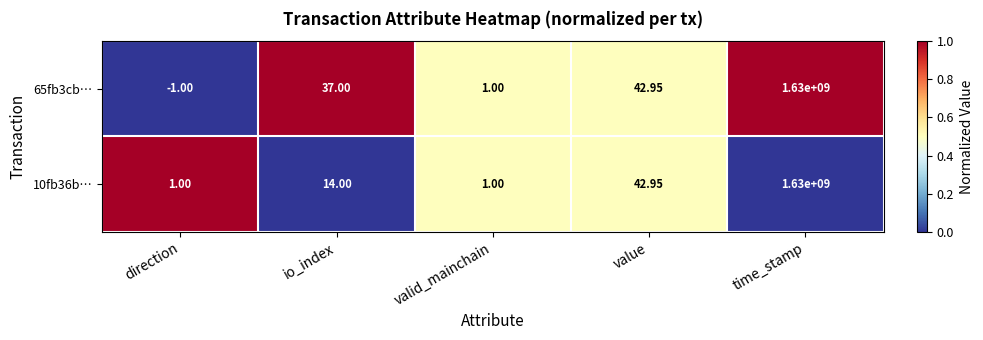

At which category is the sum across all series the highest?

time_stamp